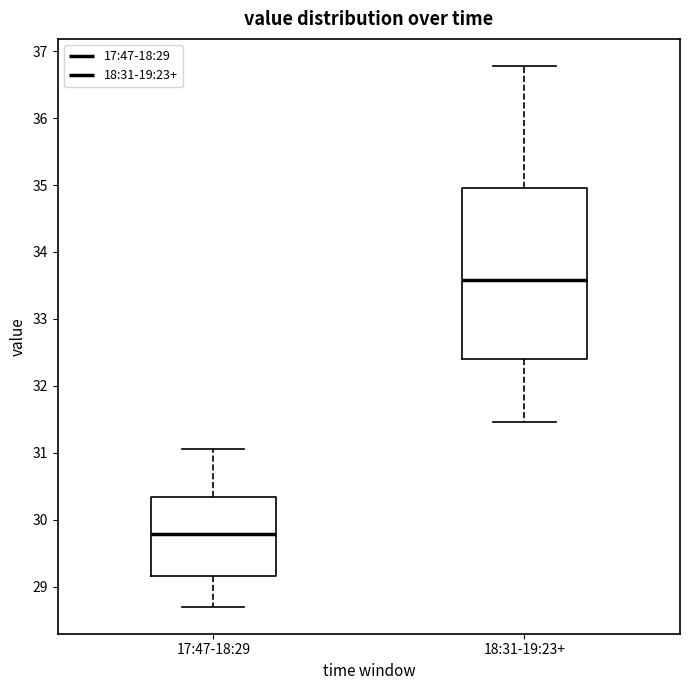

Where is the lower edge of the box for 18:31-19:23+ on the y-axis? The values are not printed on the chart, so give them approximately, as read against the axis.

32.4